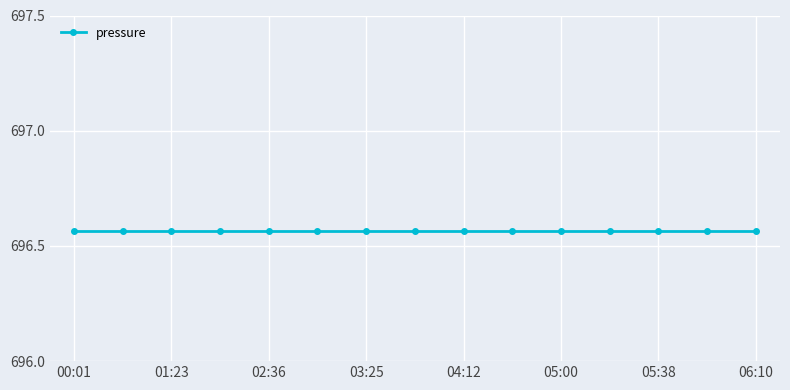

Which label corresponds to the smallest value in the chart?

00:01